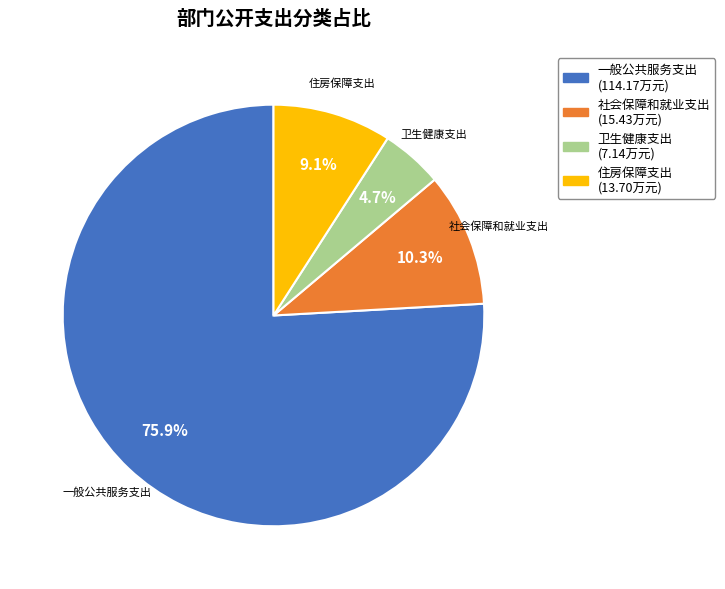

Which category has the biggest portion of the pie?

一般公共服务支出